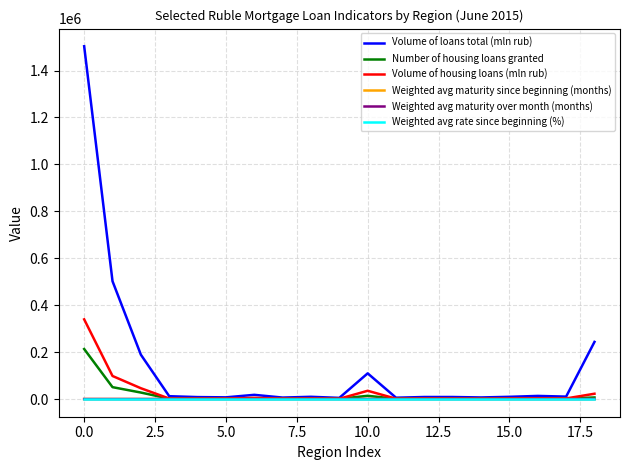

Which series has the largest range (max minus min)?

Volume of loans total (mln rub)